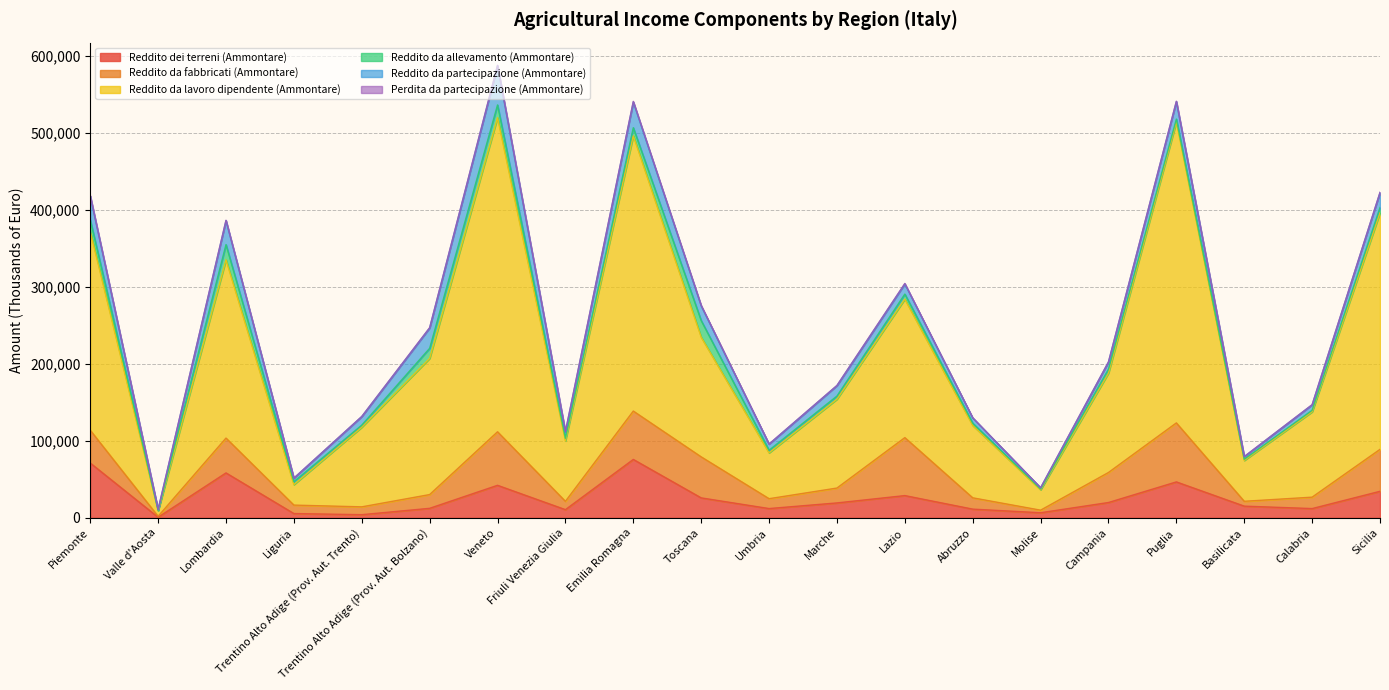

True or false: Reddito da allevamento (Ammontare) and Reddito da fabbricati (Ammontare) intersect in this chart.

False